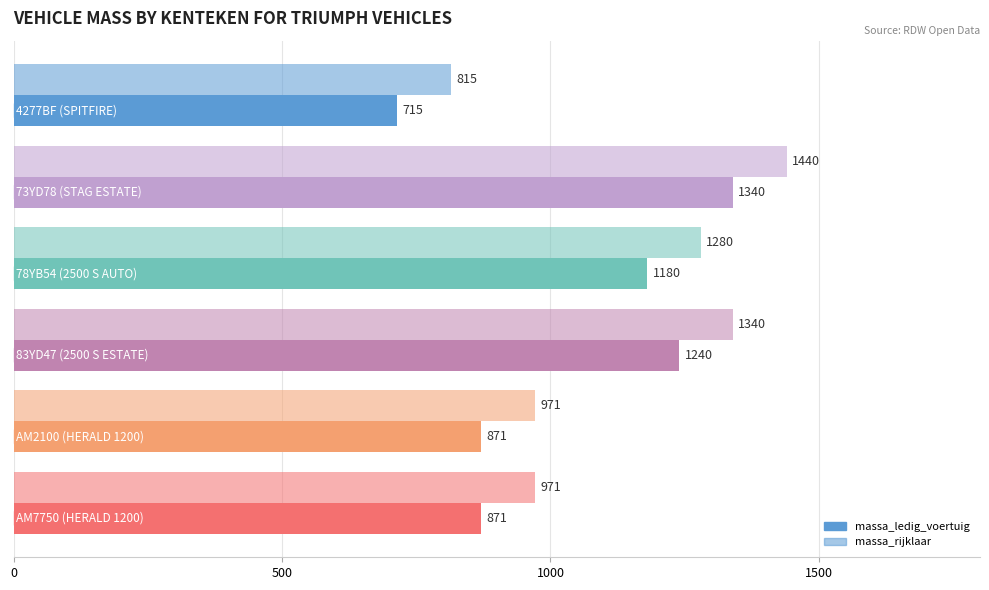

How many categories are shown in the chart?

6